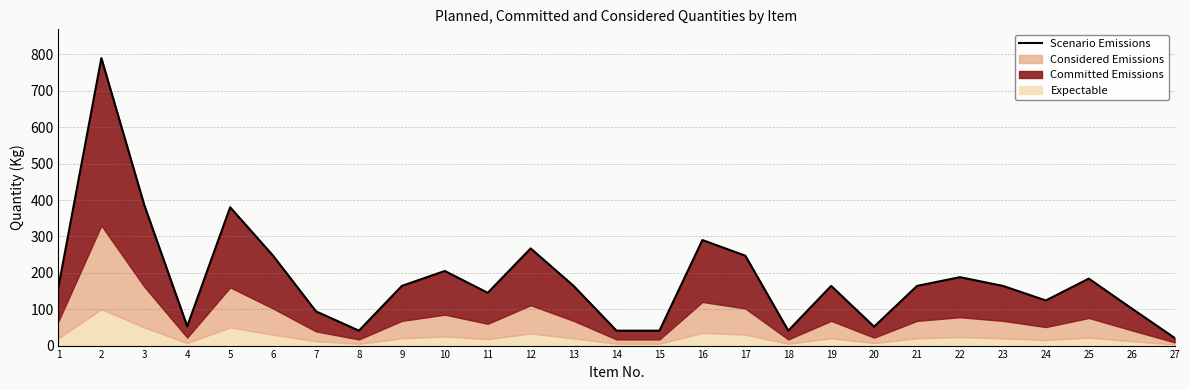

What is the difference between the maximum and minimum values?

769